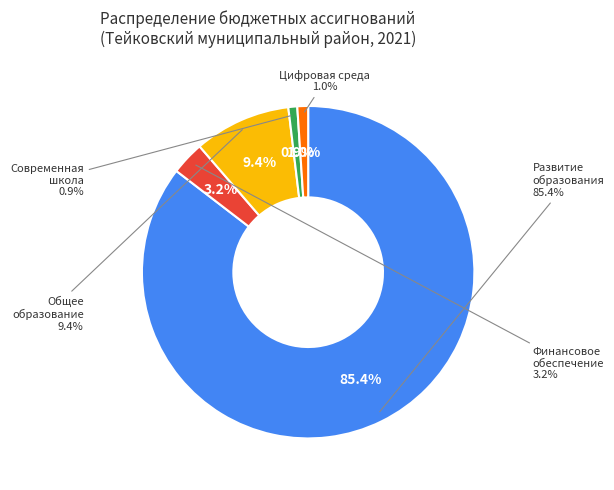

Do Цифровая образовательная среда and Развитие общего образования together represent more than half of the pie?

No